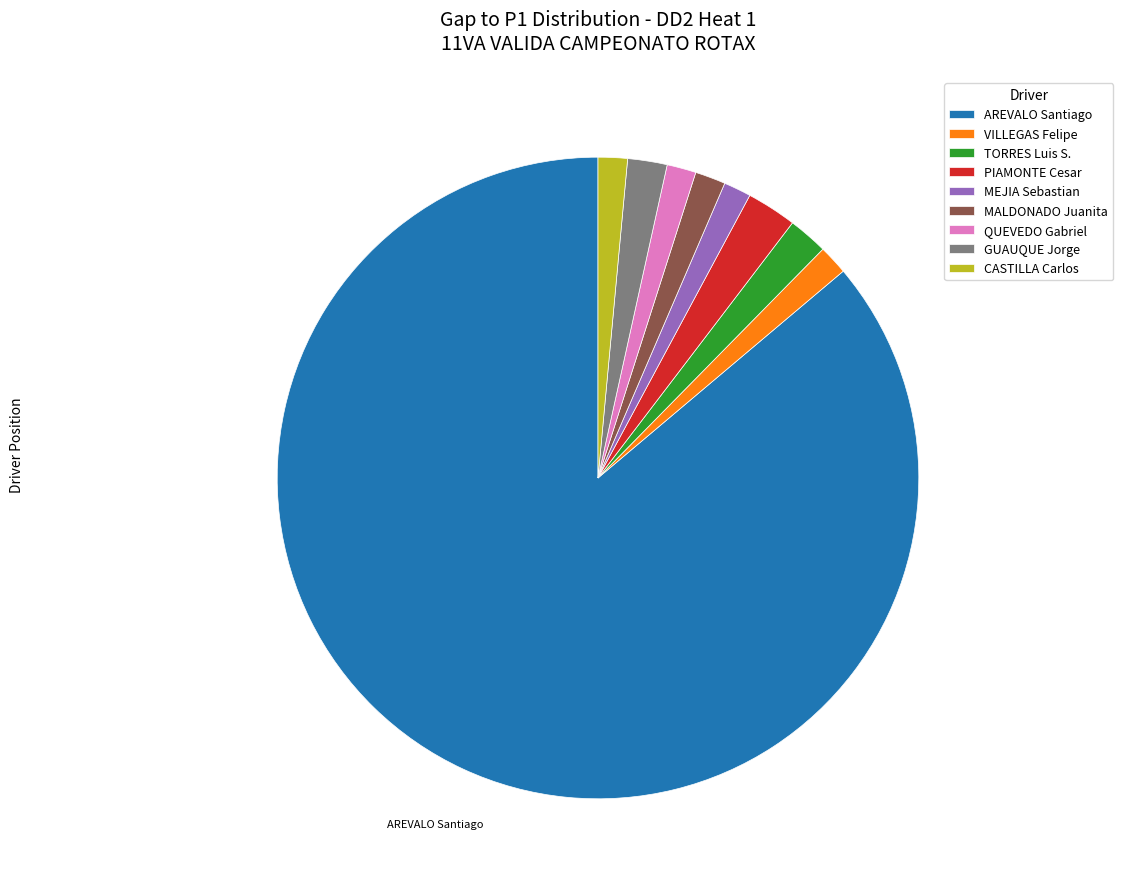

Which category has the biggest portion of the pie?

AREVALO Santiago